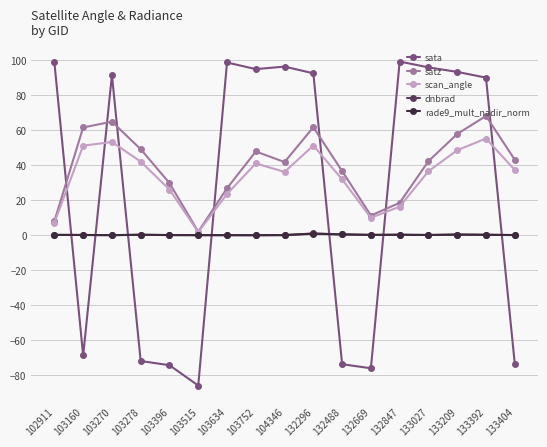

At which label is scan_angle closest to 28?

103396